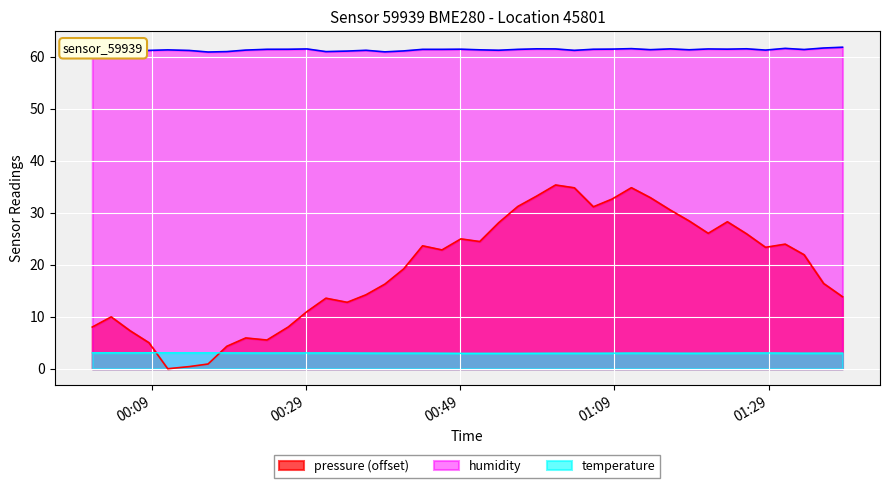

What is the maximum value for pressure (offset)?

35.3